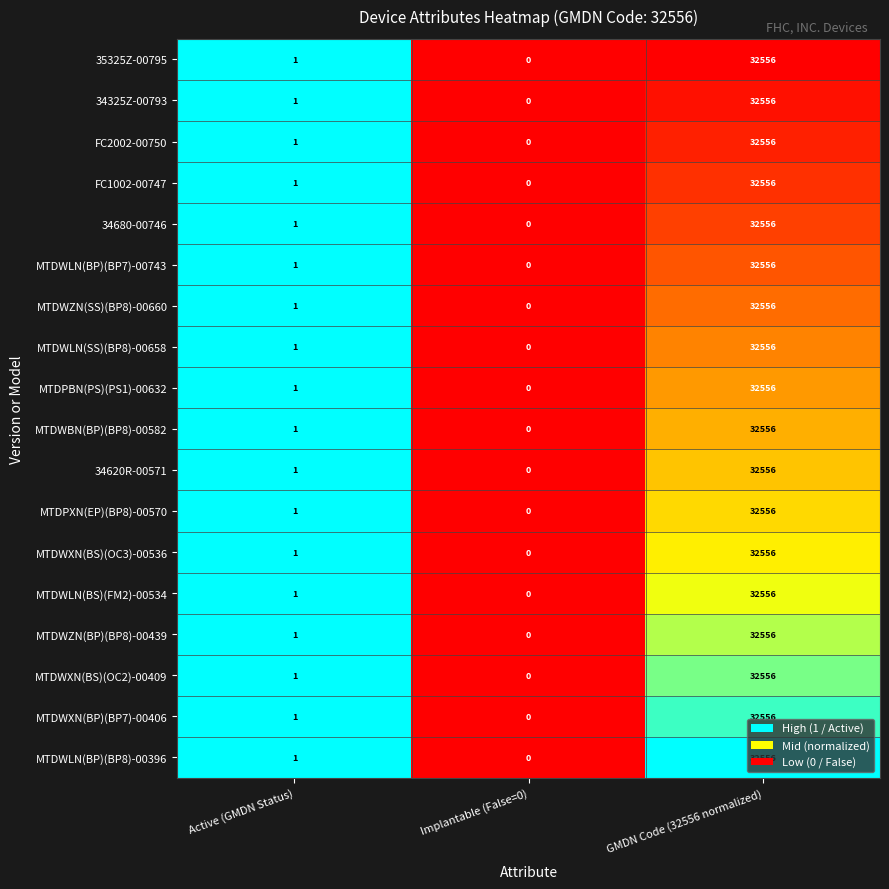

Is it true that MTDWXN(BP)(BP7)-00406 equals 55439 at GMDN Code (32556 normalized)?

False